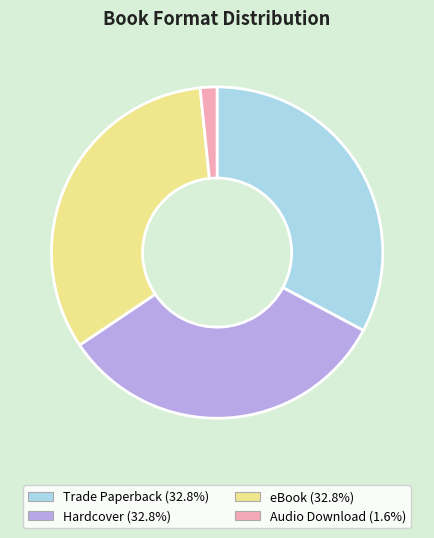

The Audio Download slice represents 2% of the pie. True or false?

True